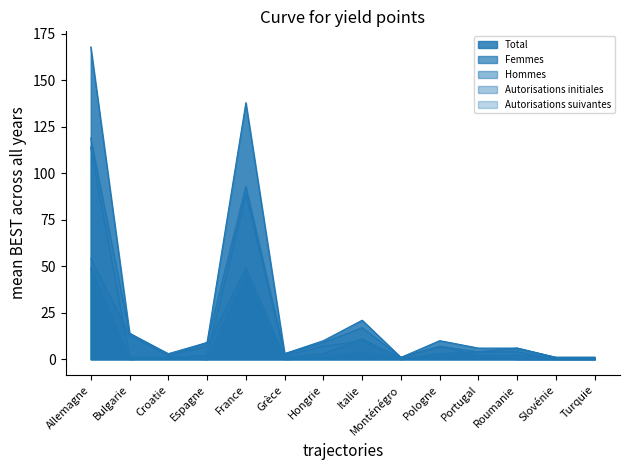

True or false: Hommes and Femmes intersect in this chart.

False